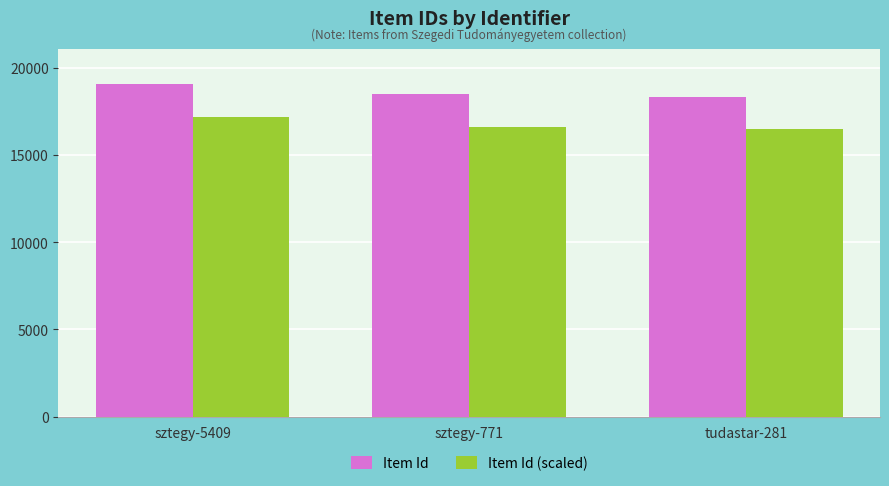

List the series in order of their overall mean, highest first.

Item Id, Item Id (scaled)